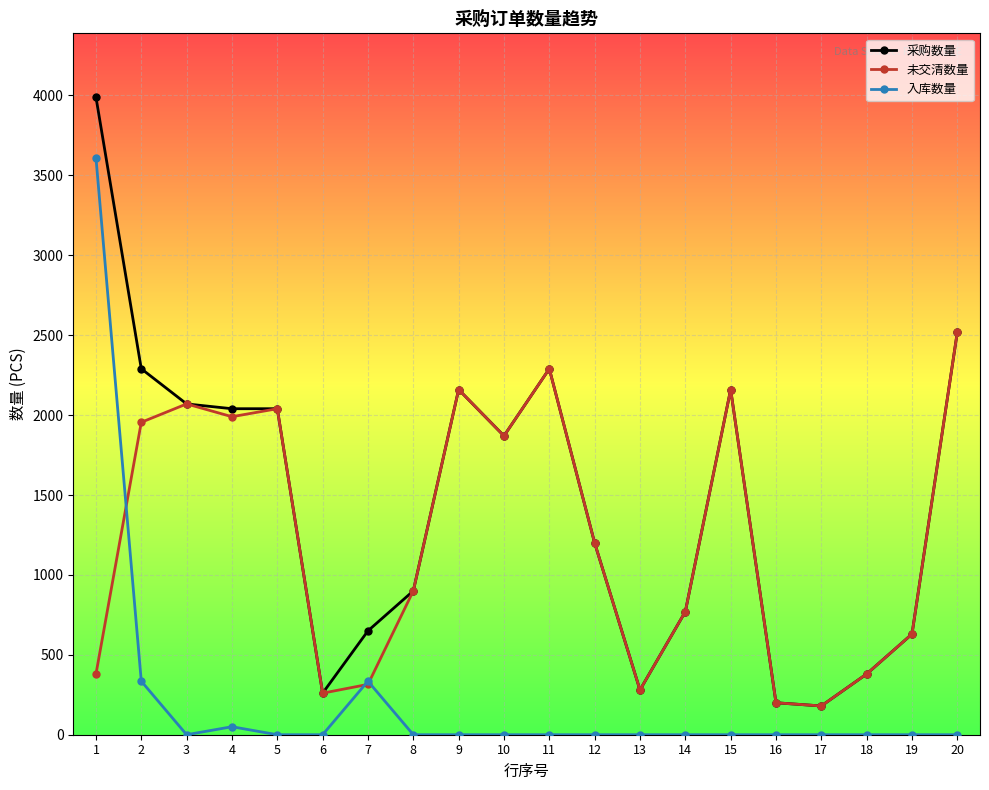

What is the greatest value displayed?

3990